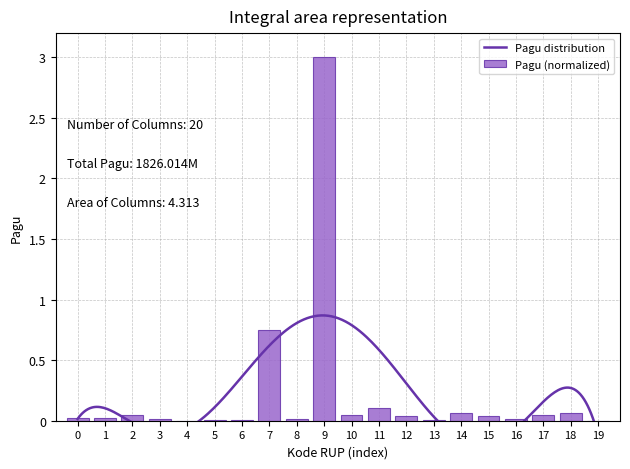

Is it true that Pagu (normalized) equals 0.1 at 11?

True